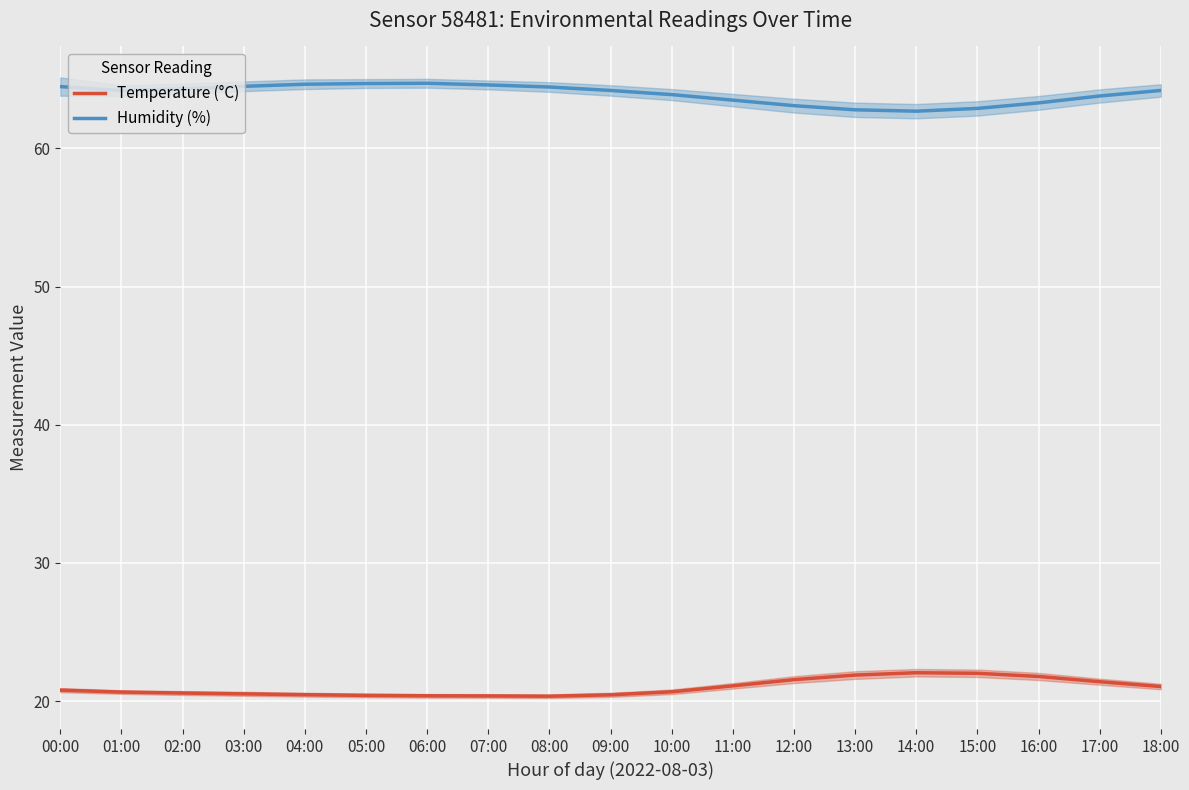

What is the difference between the second highest and minimum values in the Temperature (°C) series?

1.7